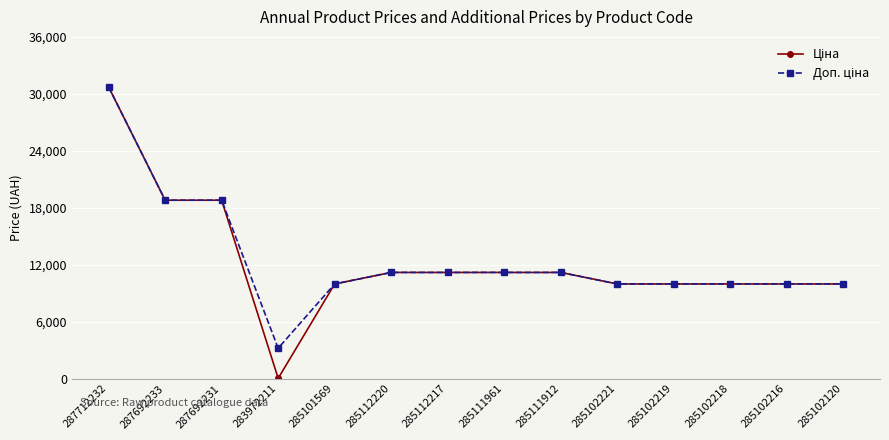

At which category is the sum across all series the highest?

287712232